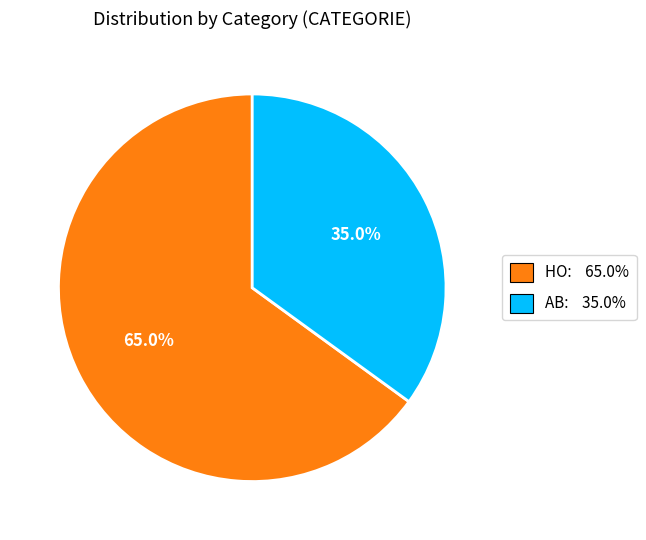

Is the sum of AB and HO greater than half?

Yes